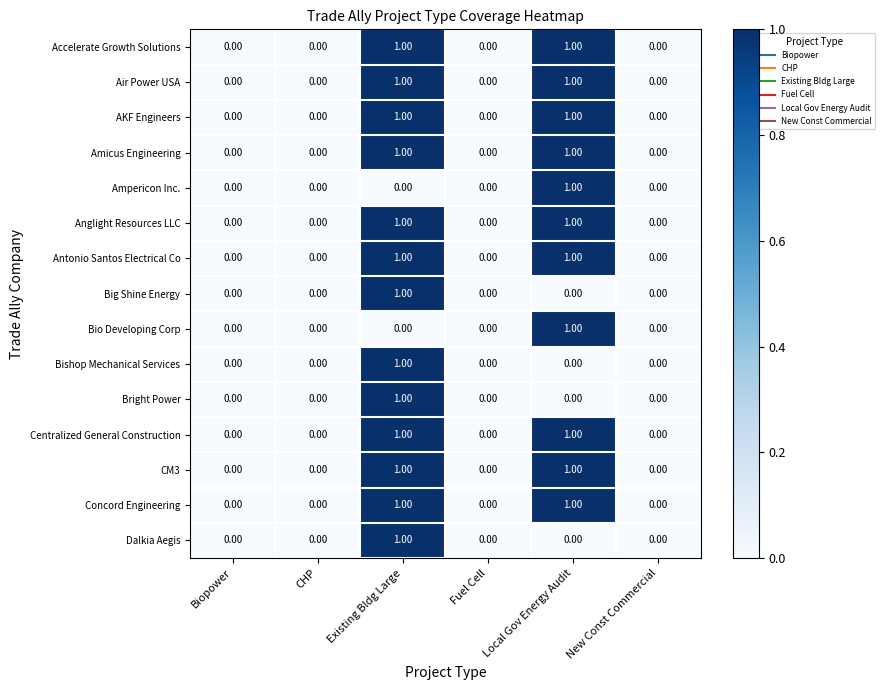

At which label does Big Shine Energy reach its peak?

Existing Bldg Large